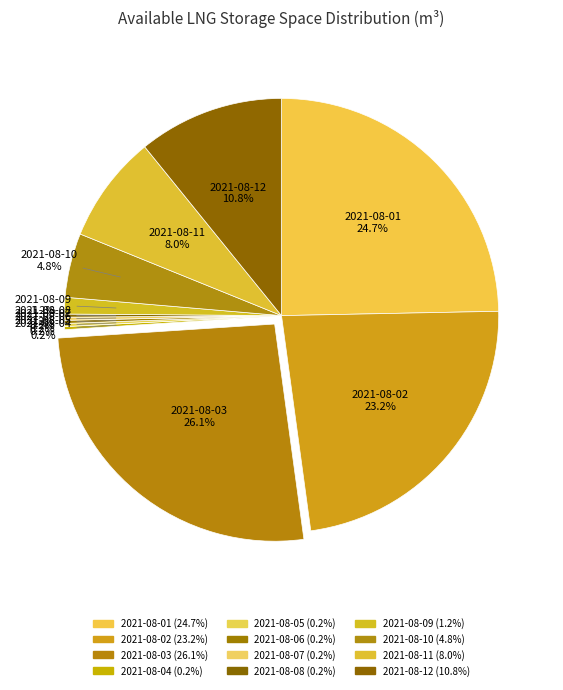

What portion of the pie excludes 2021-08-11?

92.0%